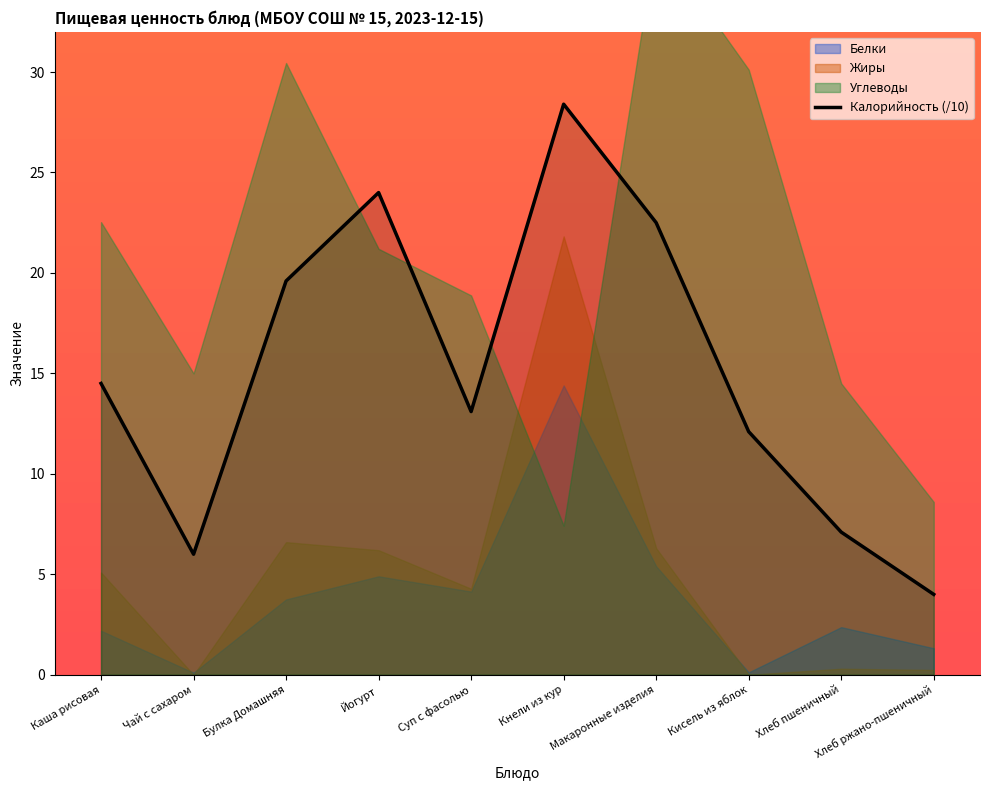

At which label does Калорийность (/10) reach its minimum?

Хлеб ржано-пшеничный